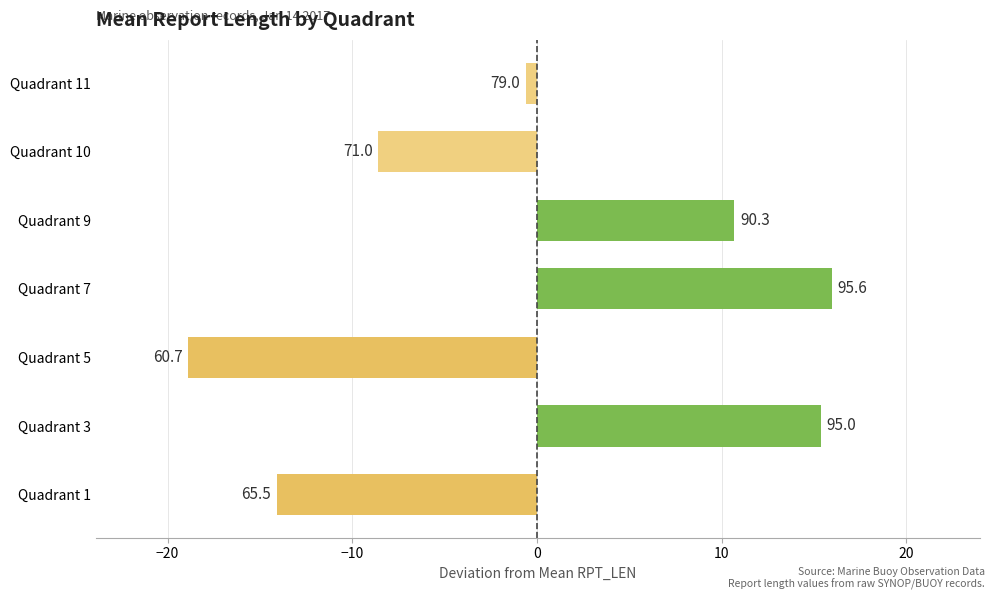

How many bars are there in total?

7